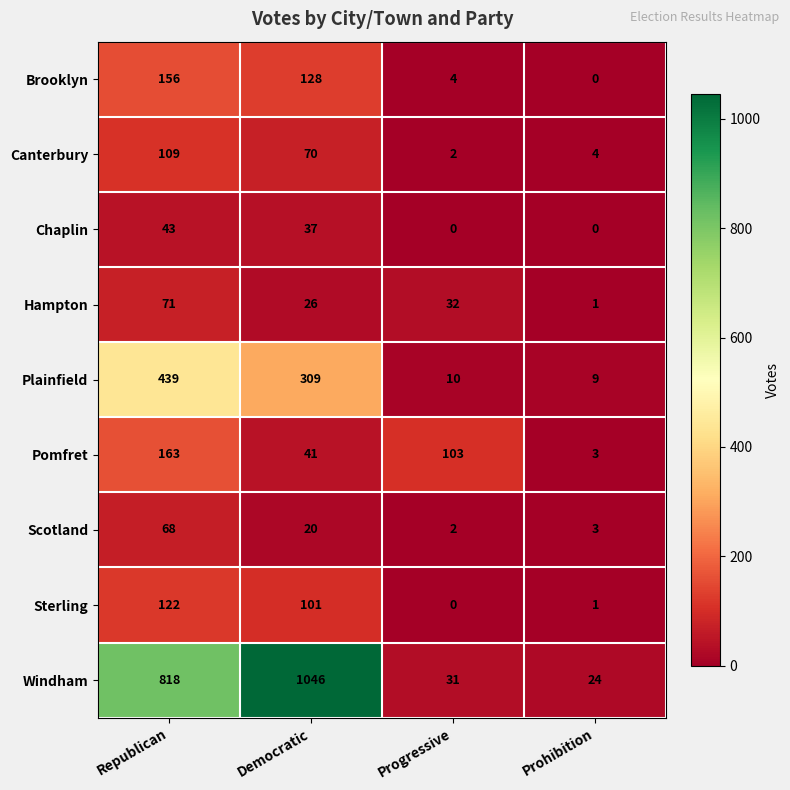

What is the difference between the highest and lowest values at Republican?

775